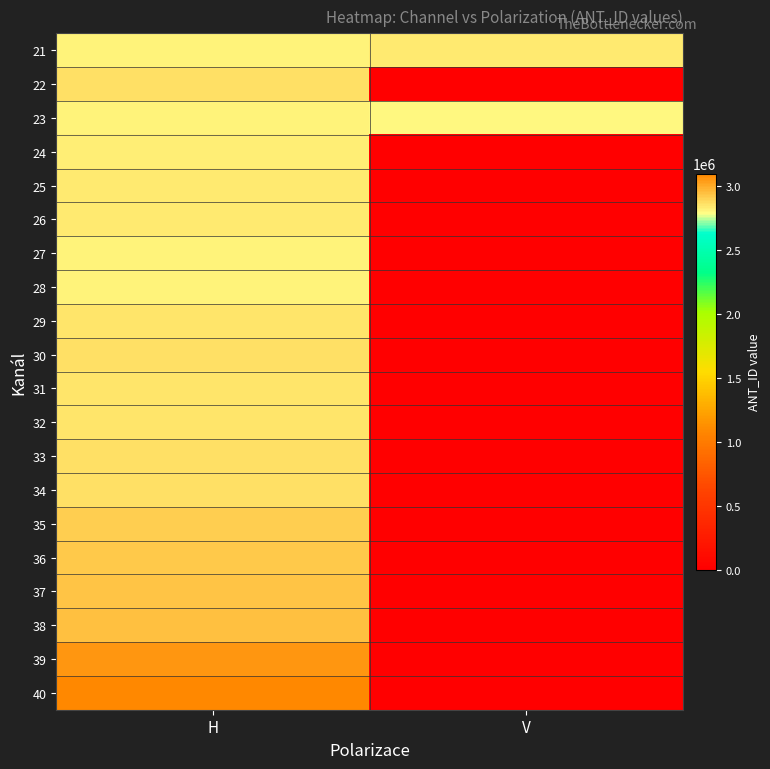

How many series are shown in this chart?

20